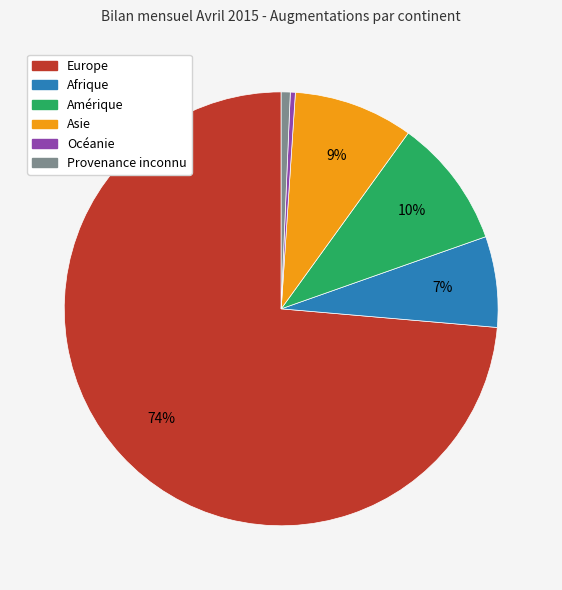

What is the largest slice in the pie chart?

Europe